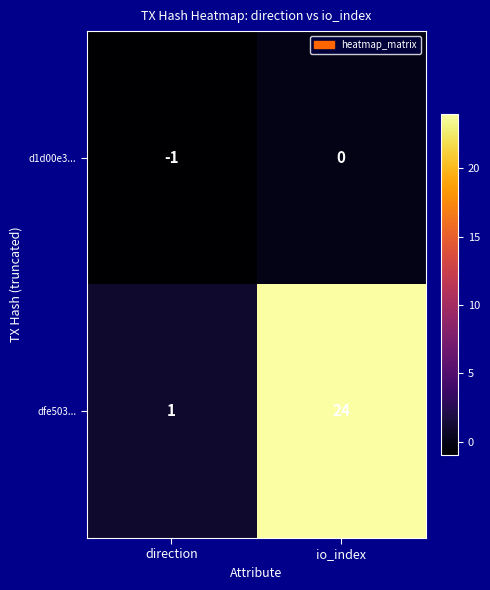

What is the difference between the highest and lowest values at direction?

2